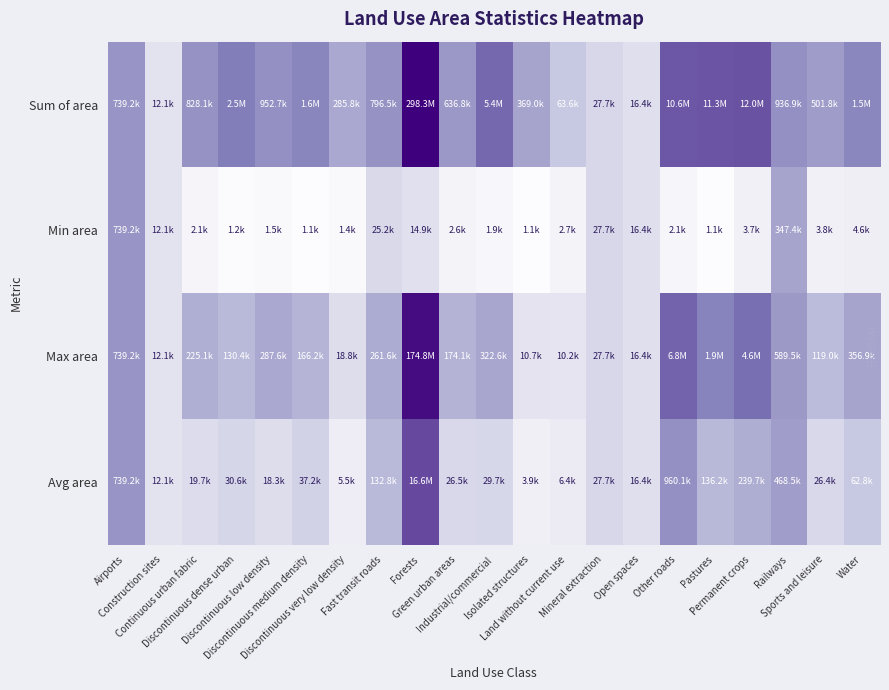

At Industrial/commercial, list the series in order from smallest to largest.

Min area, Avg area, Max area, Sum of area